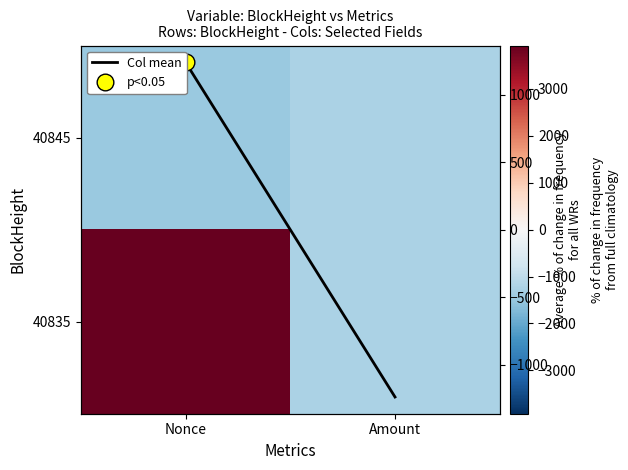

How many data points in 40835 are less than 3925?

1